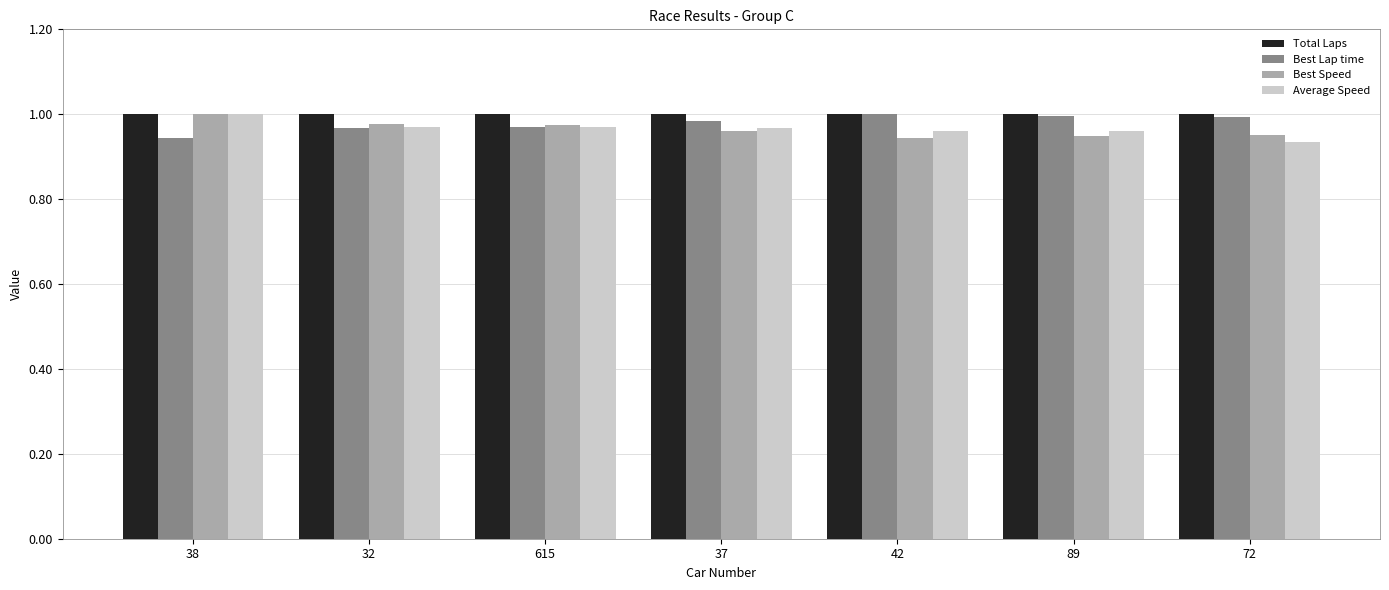

What are all the series names shown in the legend?

Total Laps, Best Lap time, Best Speed, Average Speed